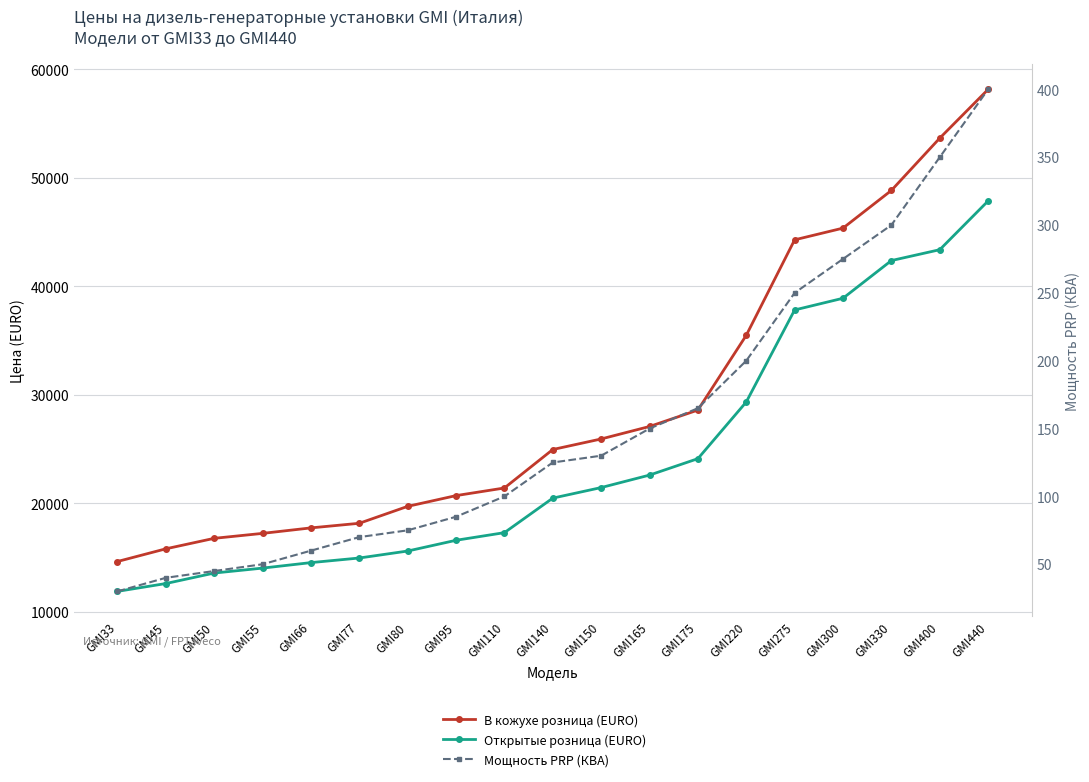

Which series has the largest range (max minus min)?

В кожухе розница (EURO)